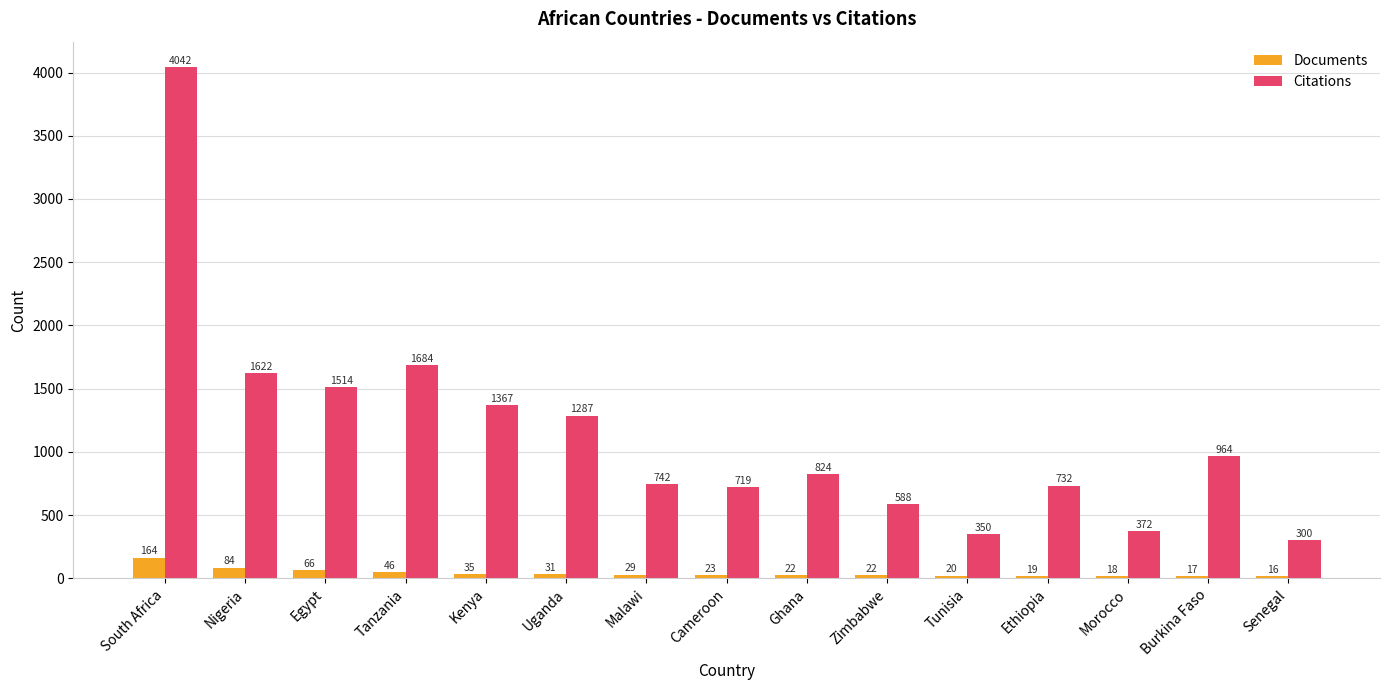

Rank the series by their maximum value, from lowest to highest.

Documents, Citations